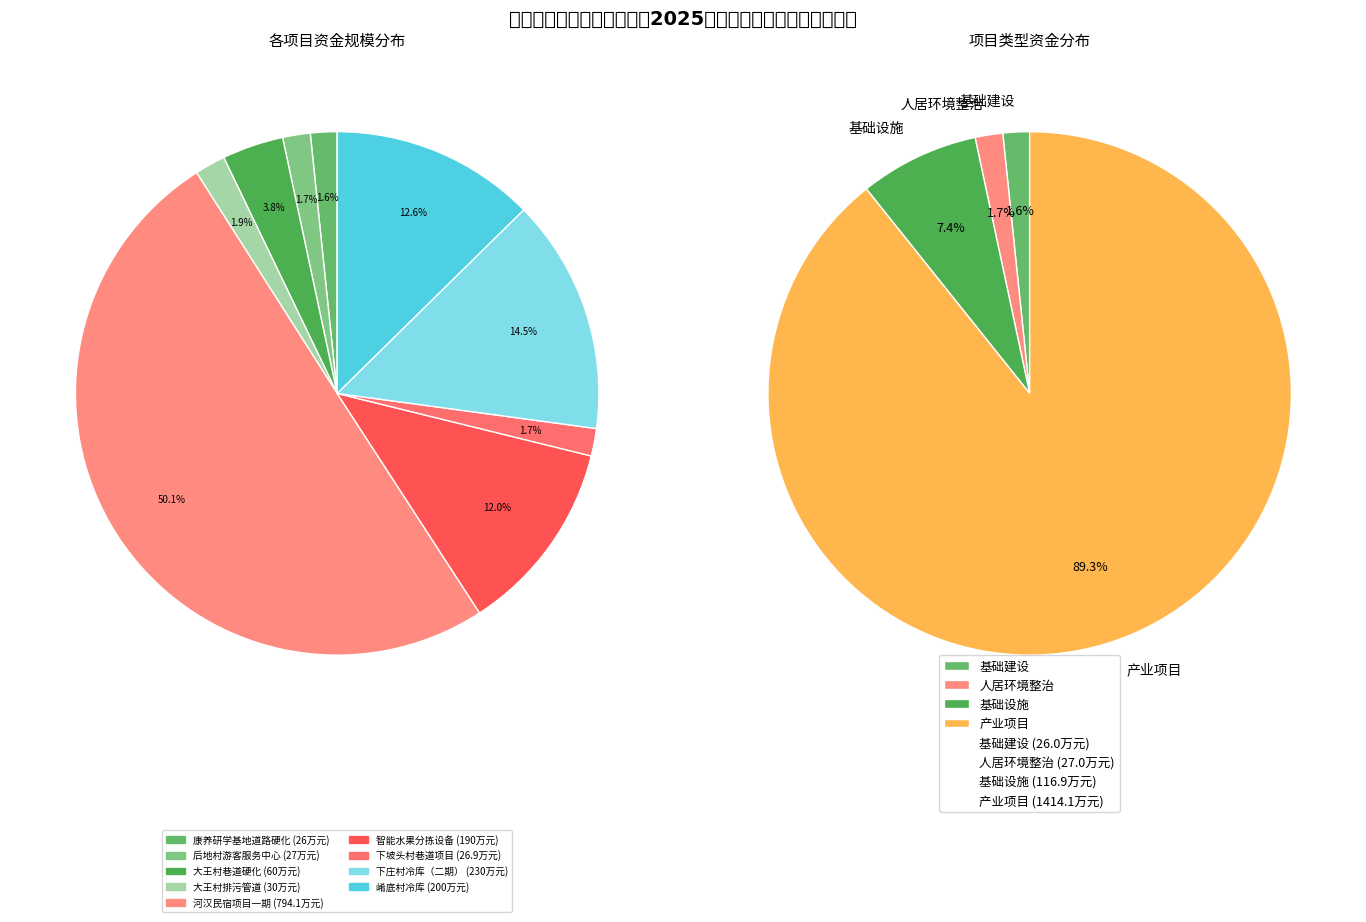

To the nearest percent, what percentage of the pie is 下坡头村巷道硬化及排污管道铺设项目?

2%